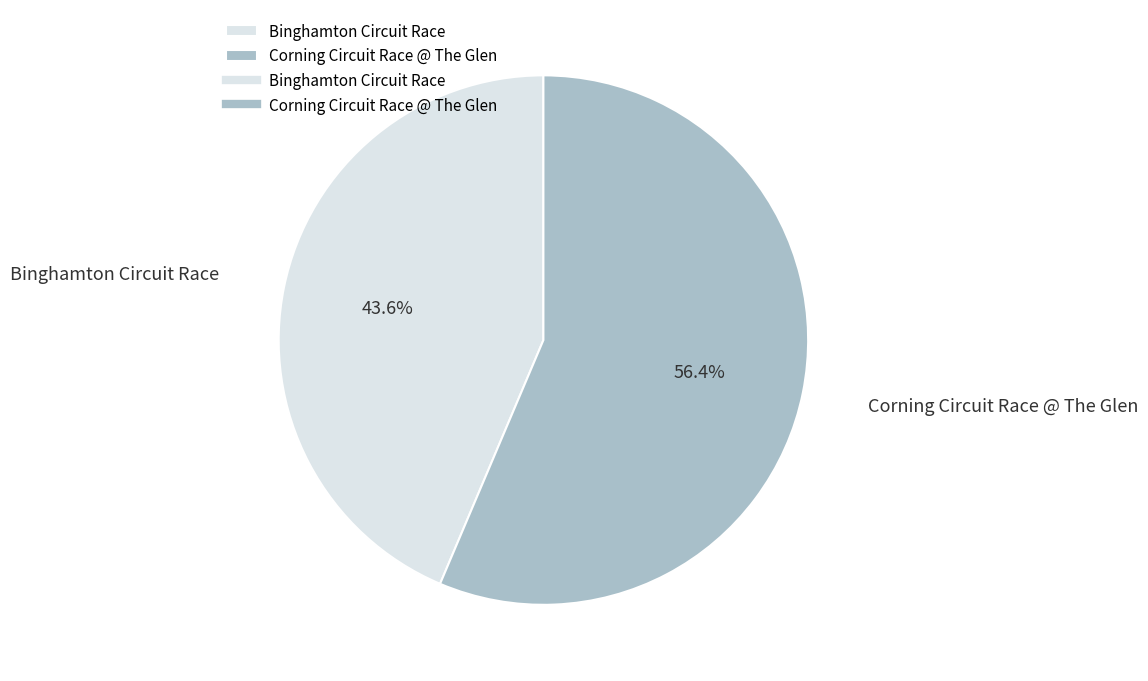

To the nearest percent, what percentage of the pie is Binghamton Circuit Race?

44%